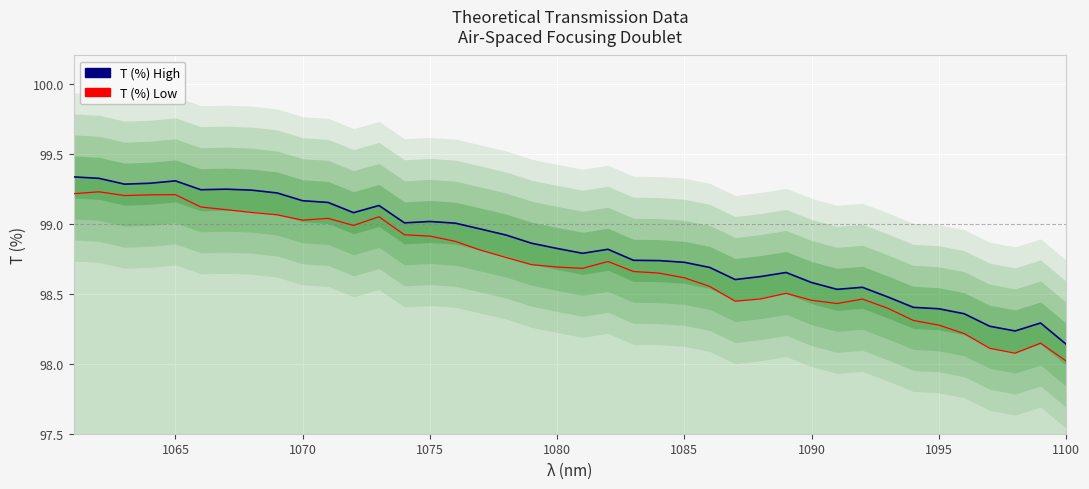

True or false: T (%) low has a value of 136.0 at 1080.

False